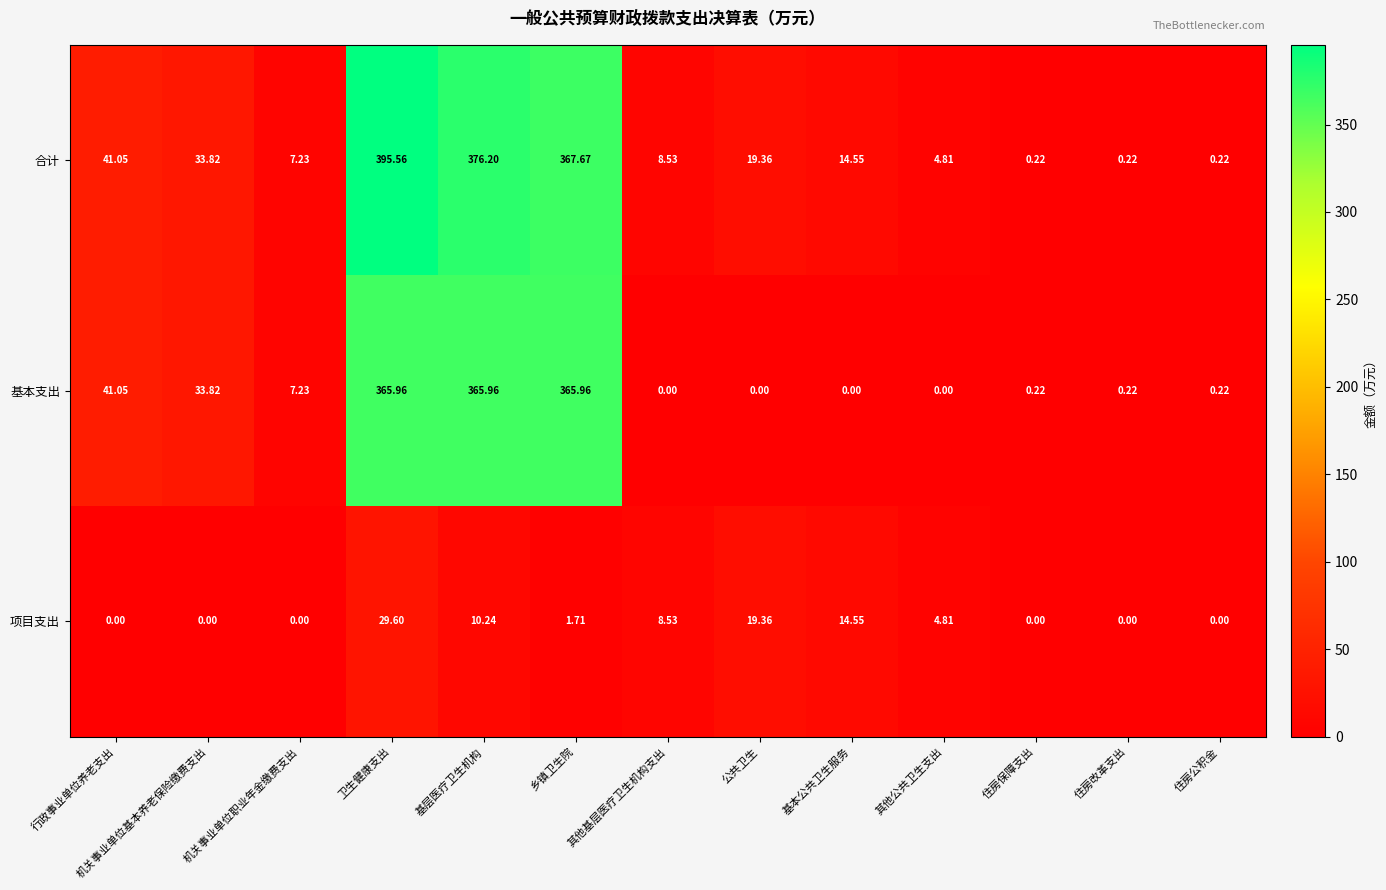

What is the maximum value shown in the chart?

395.6